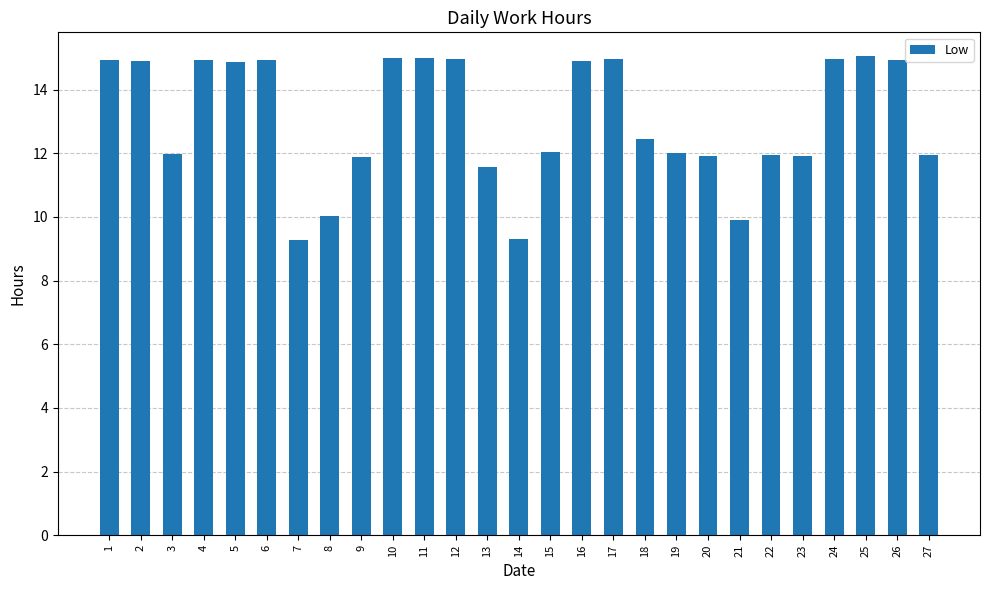

True or false: the data shows 15.0 at 24.

True